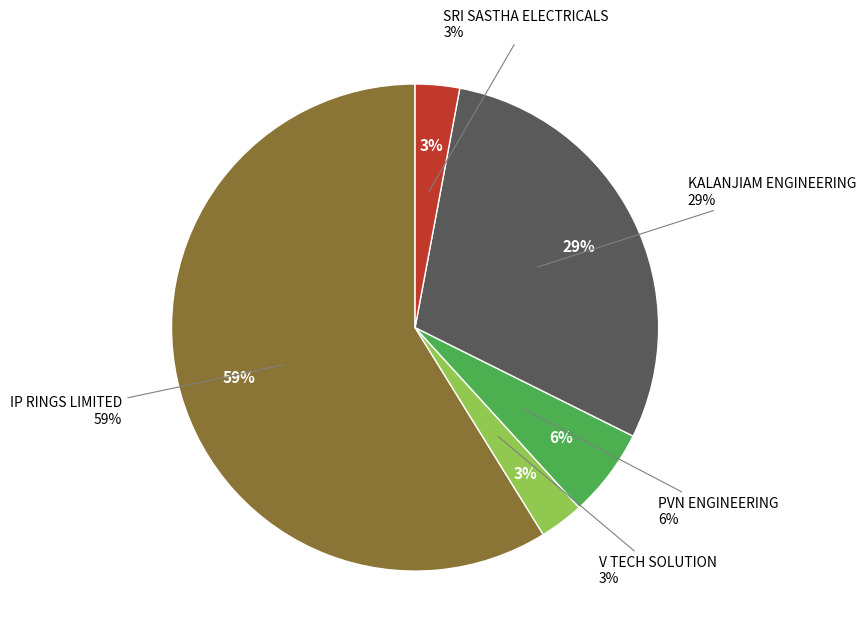

To the nearest percent, what percentage of the pie is KALANJIAM ENGINEERING?

29%